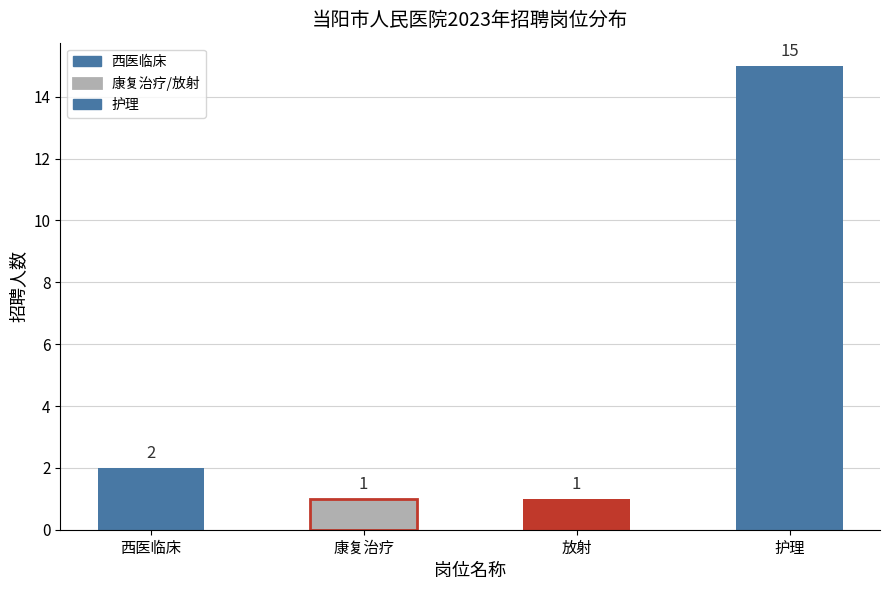

Which has a higher value, 西医临床 or 康复治疗?

西医临床